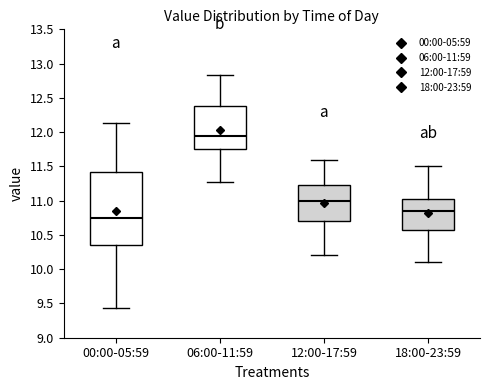

Where does the upper whisker of the box for 06:00-11:59 end on the y-axis? The values are not printed on the chart, so give them approximately, as read against the axis.

12.85